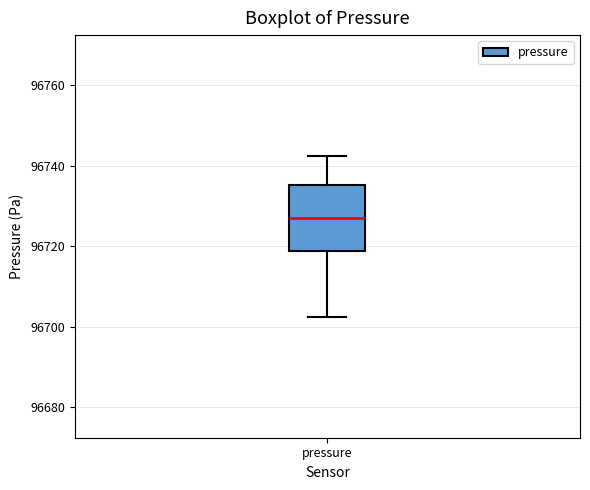

Where does the median line of the box for pressure sit on the y-axis? The values are not printed on the chart, so give them approximately, as read against the axis.

96728